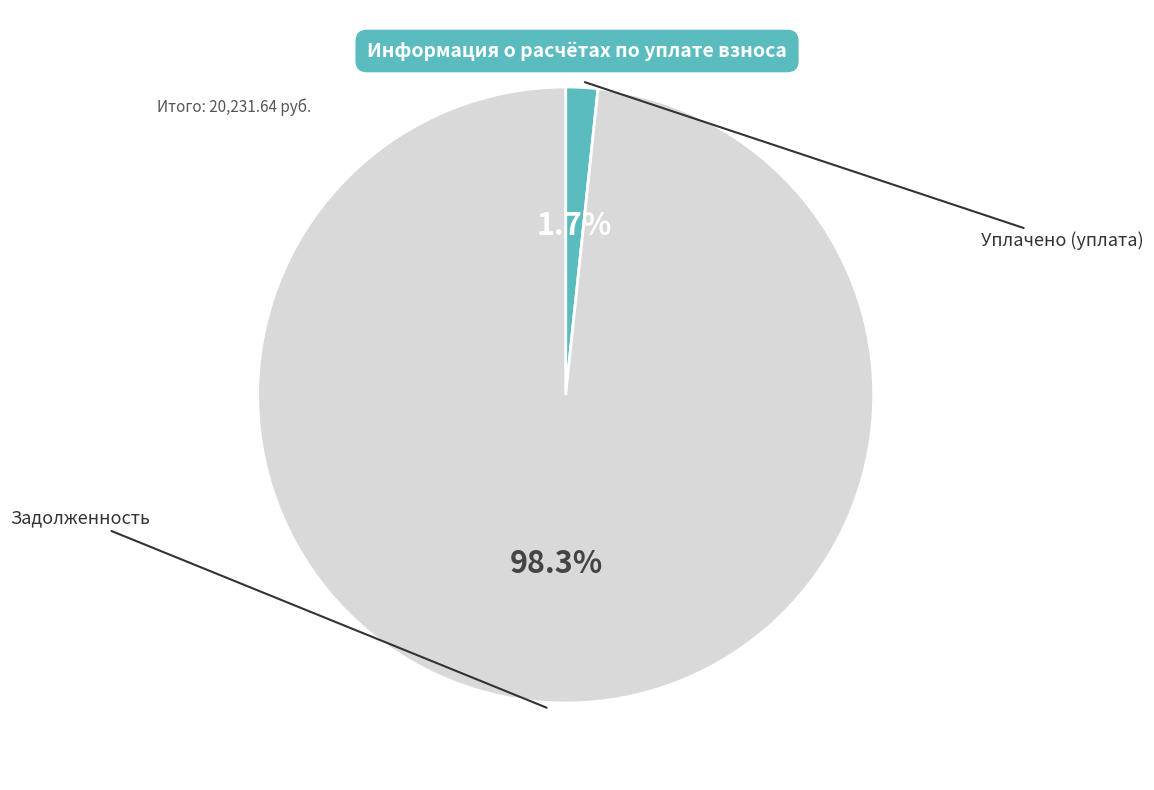

Does any single category account for the majority?

Yes